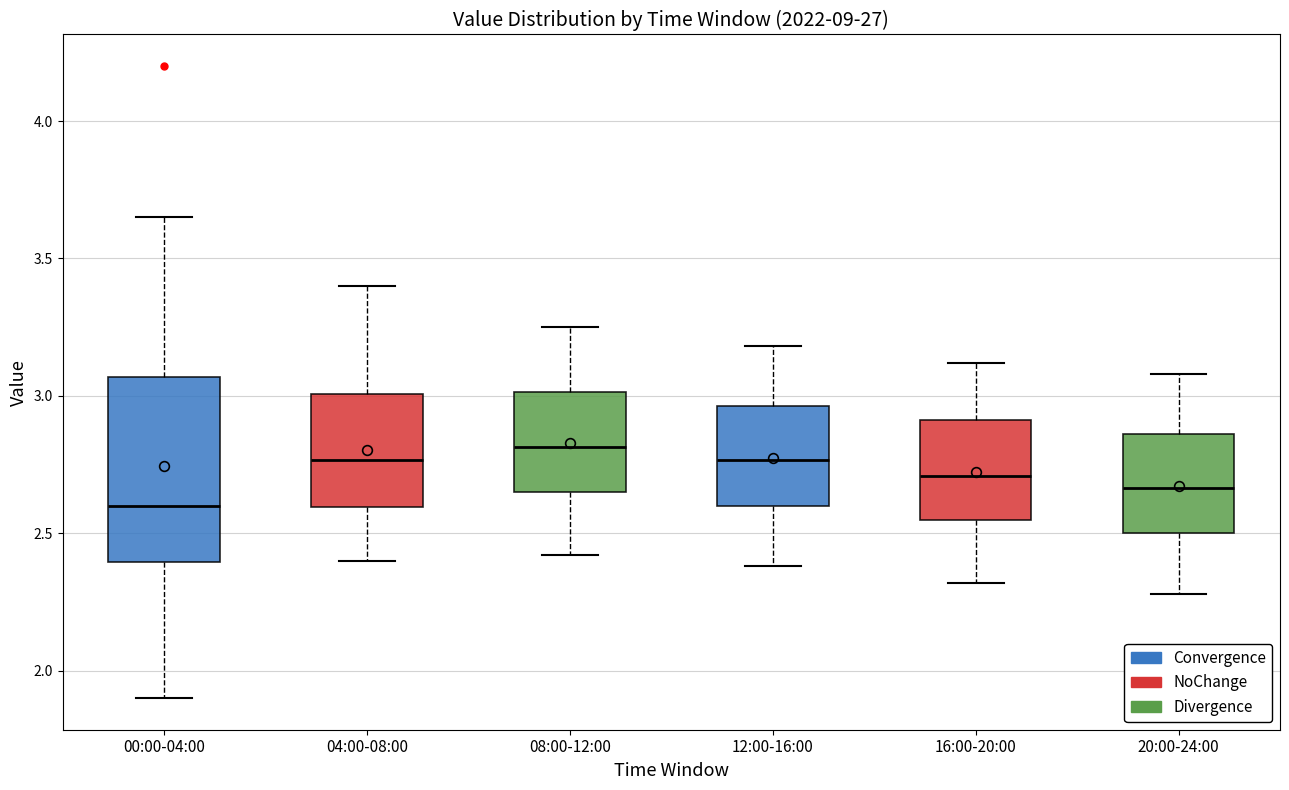

Where is the upper edge of the box for 08:00-12:00 on the y-axis? The values are not printed on the chart, so give them approximately, as read against the axis.

3.00